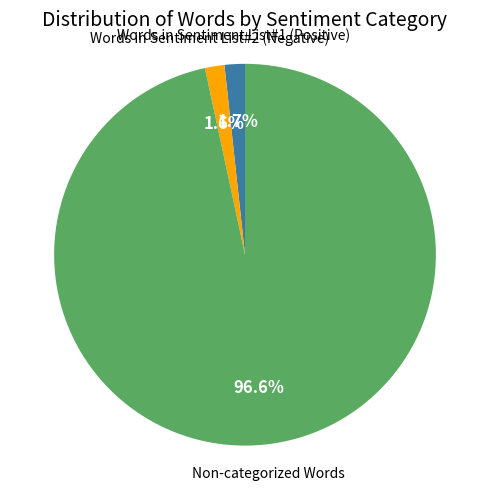

Does any single category account for the majority?

Yes